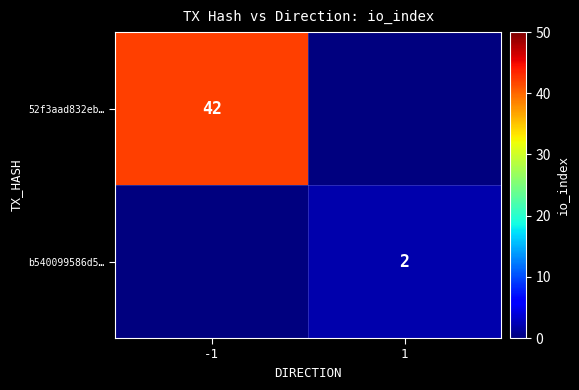

The value of b540099586d5… at 1 is 3. True or false?

False